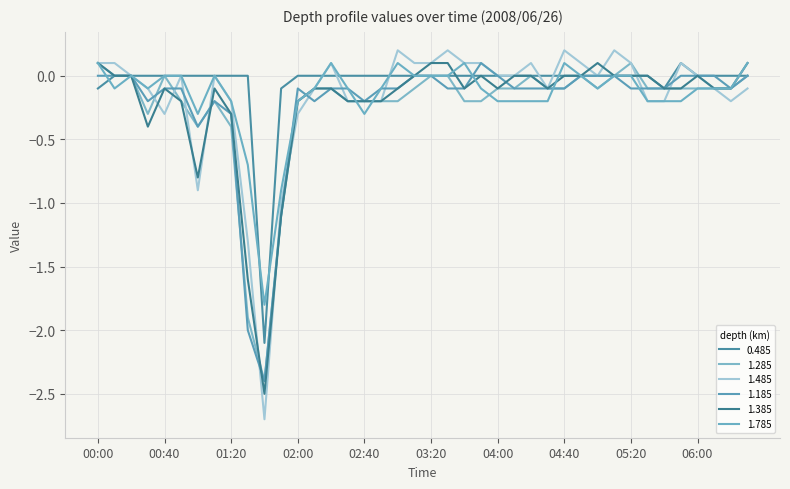

How many lines are shown in the chart?

6